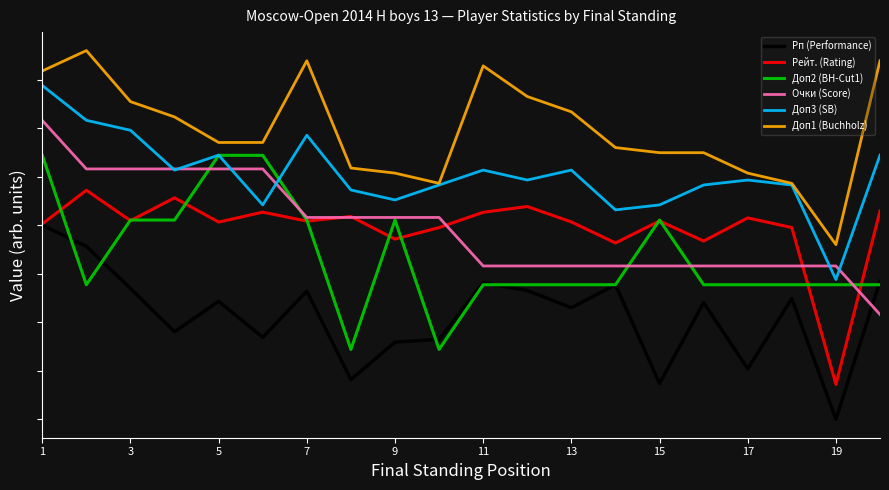

True or false: Доп1 (Buchholz) has more than 0 interior local peaks.

True